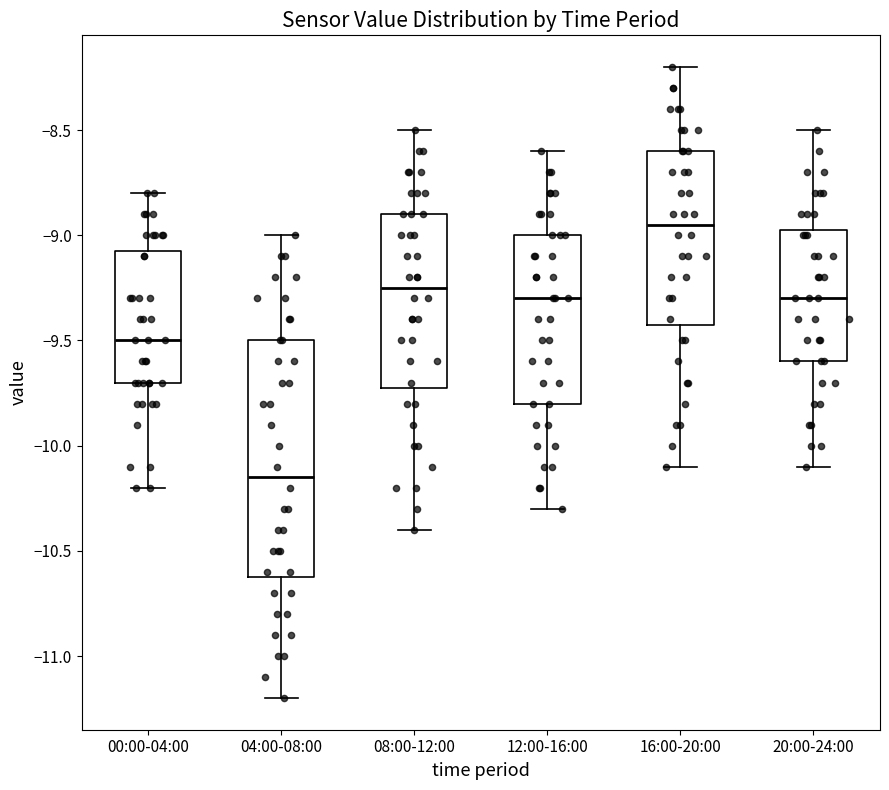

Reading left to right, transcribe this box plot: for each box, give where its median line is, the range the box spans, and where its two whiskers end, as read against the y-axis. The values are not printed on the chart, so give them approximately, as read against the axis.

00:00-04:00: median -9.50, box -9.70 to -9.05, whiskers -10.20 to -8.80
04:00-08:00: median -10.15, box -10.60 to -9.50, whiskers -11.20 to -9.00
08:00-12:00: median -9.25, box -9.70 to -8.90, whiskers -10.40 to -8.50
12:00-16:00: median -9.30, box -9.80 to -9.00, whiskers -10.30 to -8.60
16:00-20:00: median -8.95, box -9.40 to -8.60, whiskers -10.10 to -8.20
20:00-24:00: median -9.30, box -9.60 to -8.95, whiskers -10.10 to -8.50